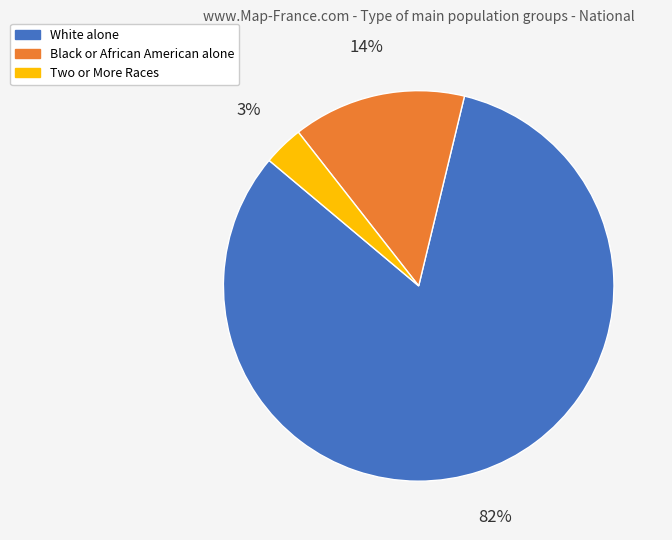

Rank the categories by value from highest to lowest.

White alone, Black or African American alone, Two or More Races